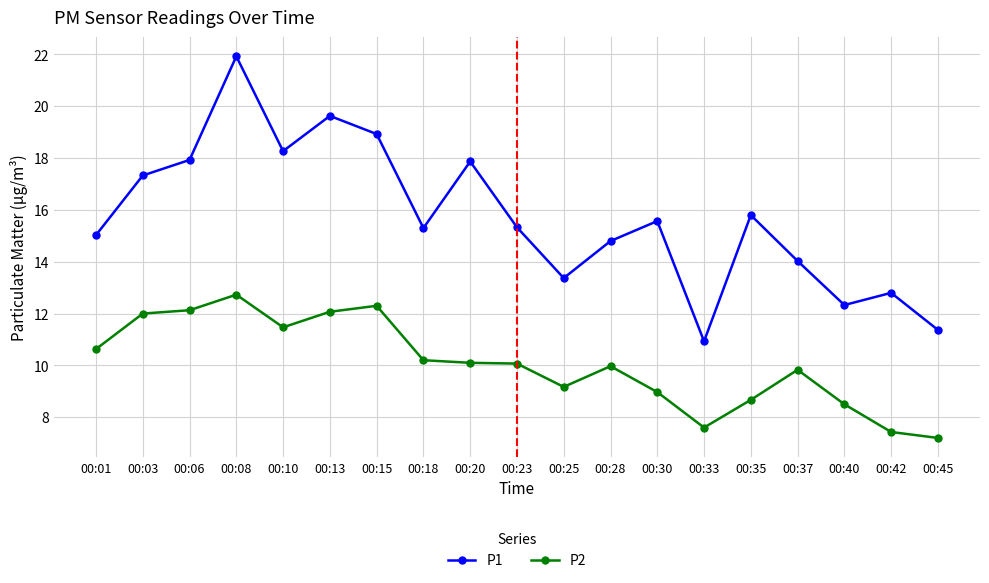

True or false: P1 has more than 1 points higher than both neighbors.

True